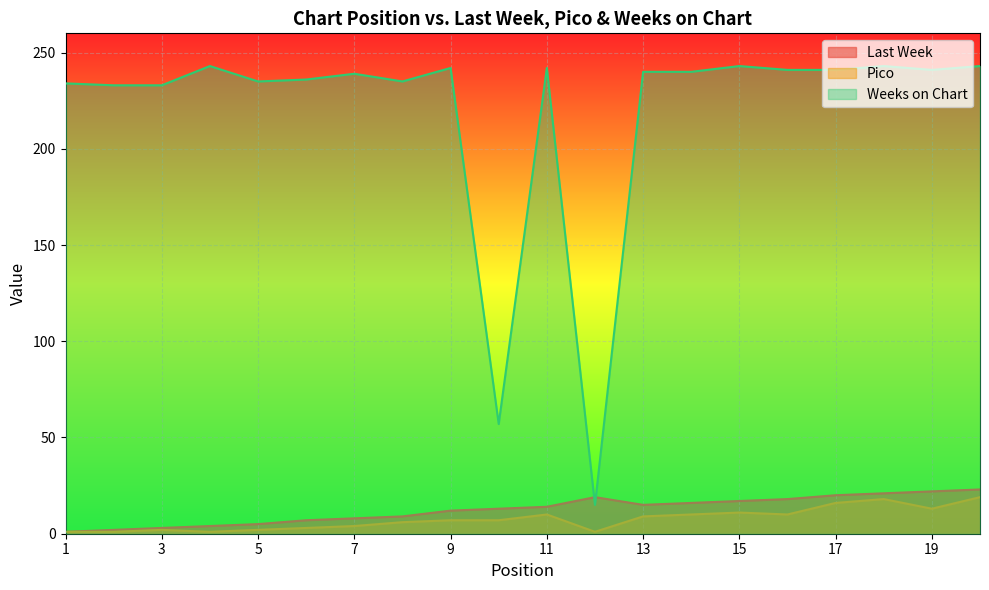

Reading left to right, transcribe all the data shown in this chart.

Last Week: 1	2	3	4	5	7	8	9	12	13	14	19	15	16	17	18	20	21	22	23
Pico: 1	1	2	1	2	3	4	6	7	7	10	1	9	10	11	10	16	18	13	19
Weeks on Chart: 234	233	233	243	235	236	239	235	242	57	242	15	240	240	243	241	241	243	241	243